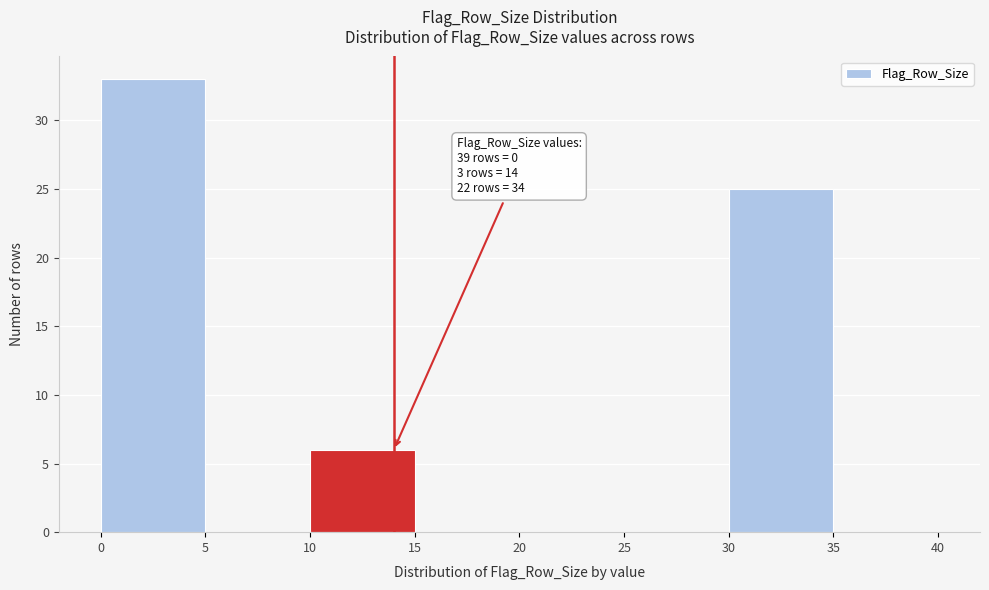

Over which range of the x-axis is the bar tallest?

0 to 5